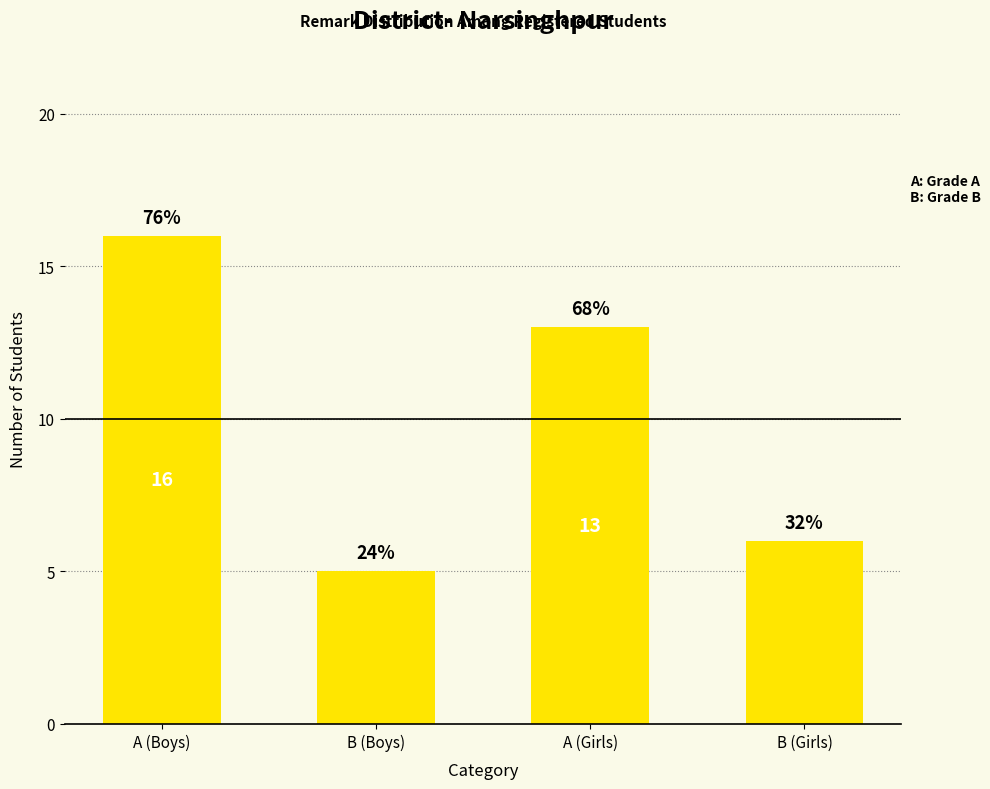

How many bars are there in total?

4